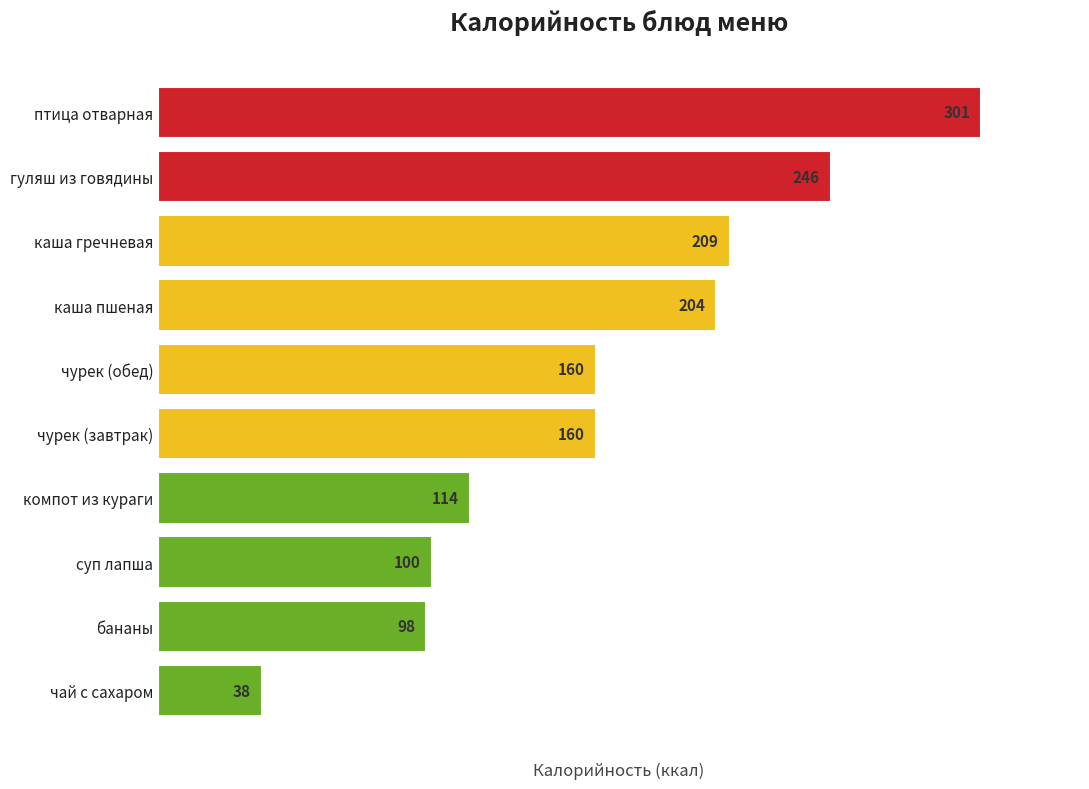

Which has a higher value, каша пшеная or чай с сахаром?

каша пшеная